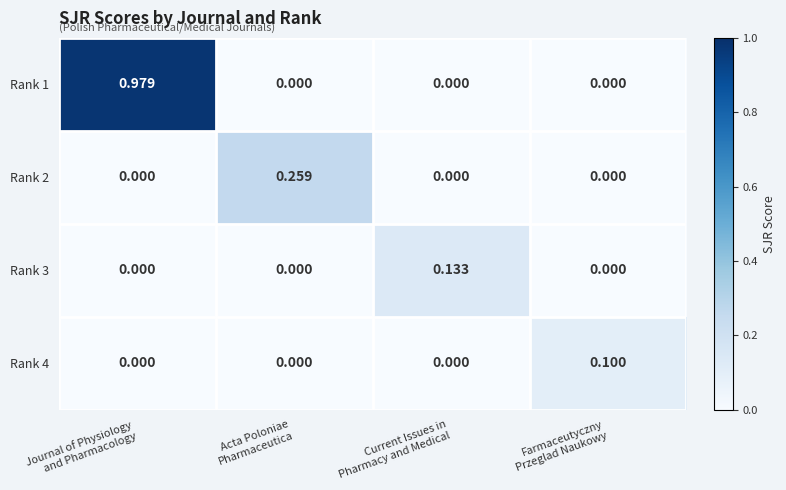

How many categories are shown in the chart?

4